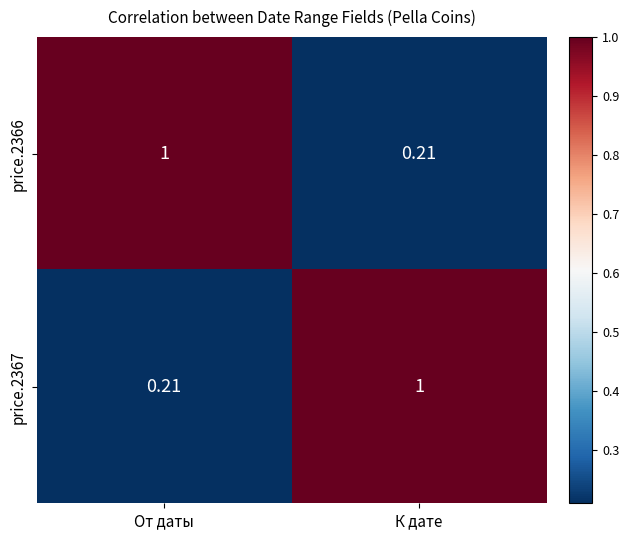

At which label is price.2366 closest to 0?

К дате